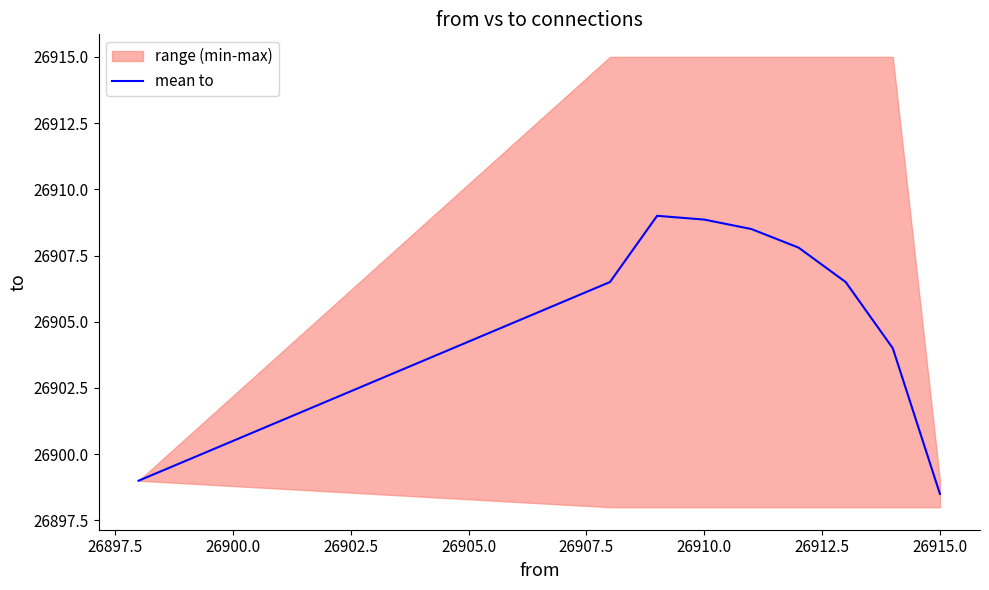

Is this an area chart (filled region under the line)?

No